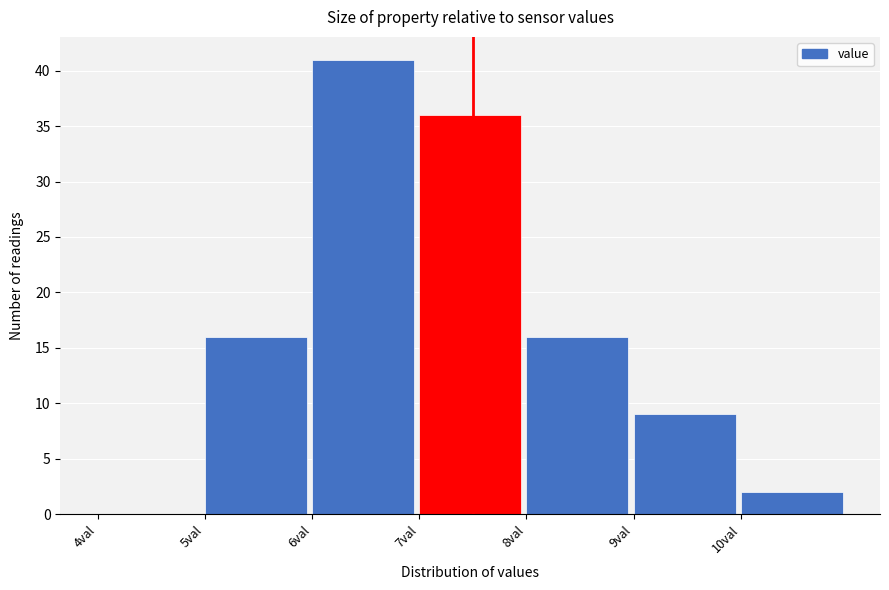

Reading left to right, list every bar in this chart as the range it spans on the x-axis followed by its height. The values are not printed on the chart, so give them approximately, as read against the axis.

4 to 5: 0
5 to 6: 16
6 to 7: 41
7 to 8: 36
8 to 9: 16
9 to 10: 9
10 to 11: 2